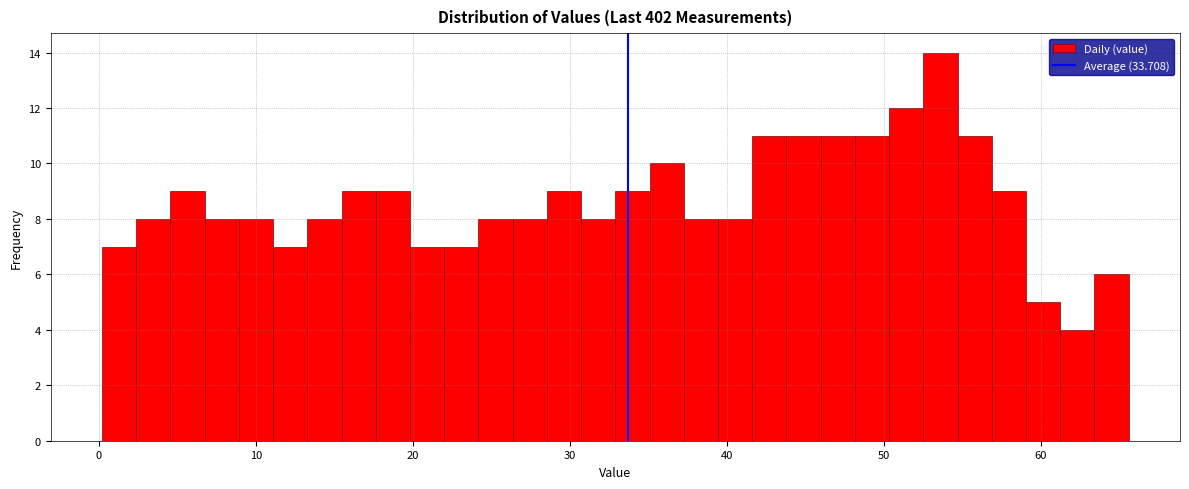

Read against the x-axis, roughly where is the centre of the tallest bar?

54